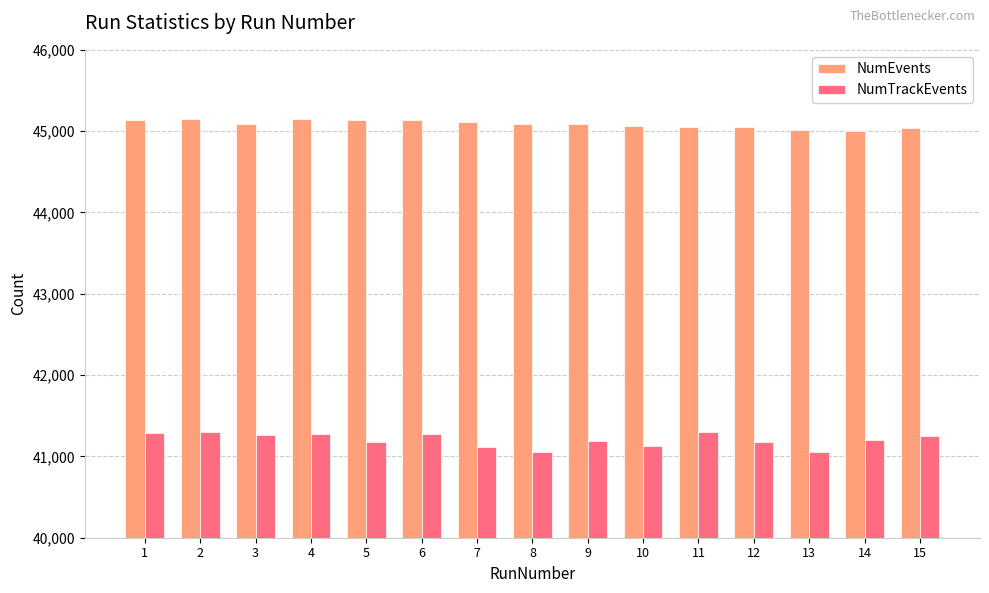

What is the maximum value for NumEvents?

45150